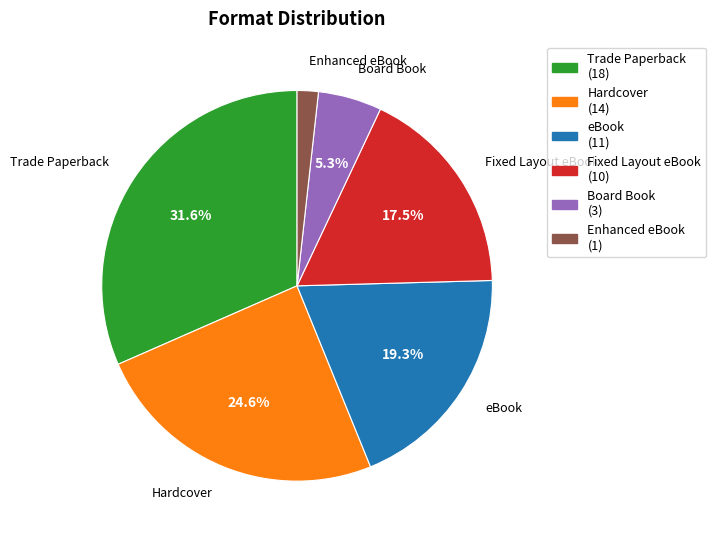

Is it true that eBook is 19% of the pie?

True